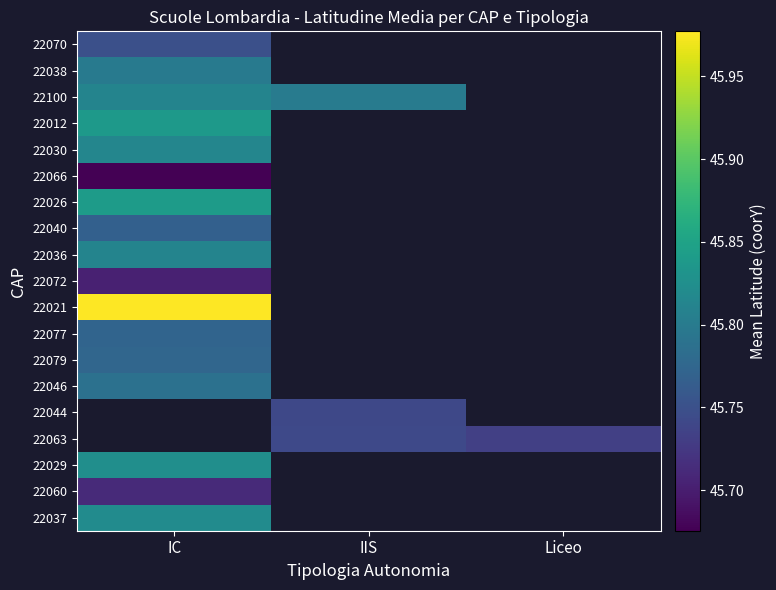

Count the number of data series in this chart.

19